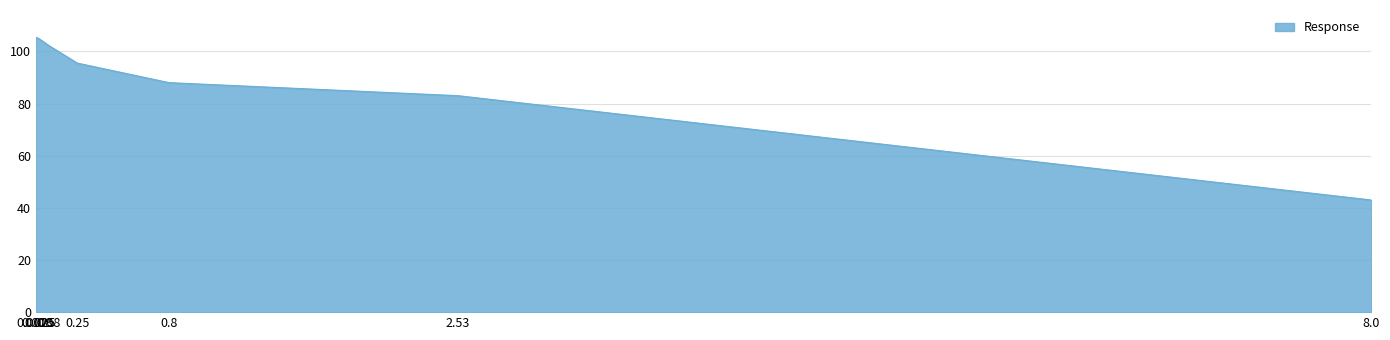

How many interior local peaks (higher than both neighbors) does the data have?

1